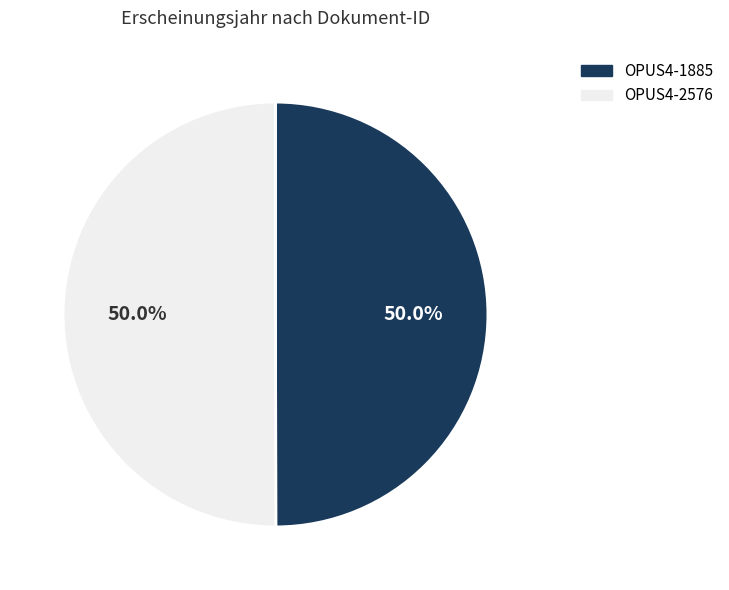

What percentage do OPUS4-2576 and OPUS4-1885 together represent?

100.0%